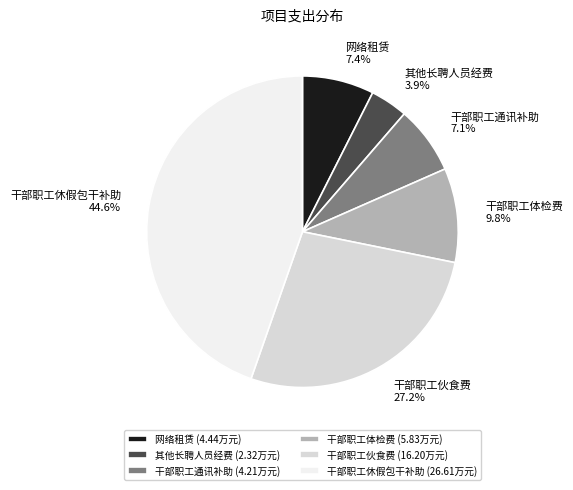

Is it true that 干部职工休假包干补助 is 45% of the pie?

True